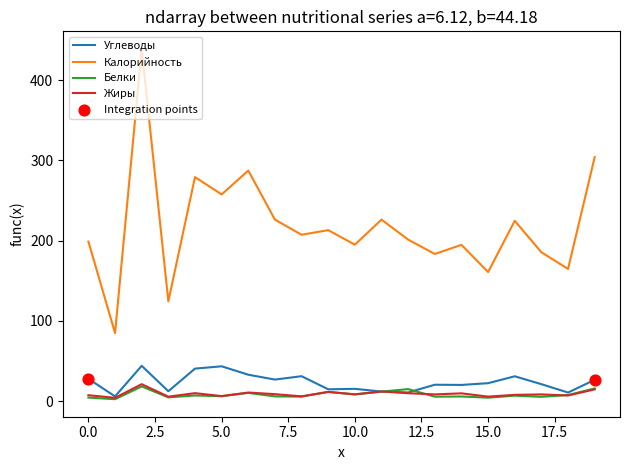

True or false: Жиры and Калорийность cross at least once.

False